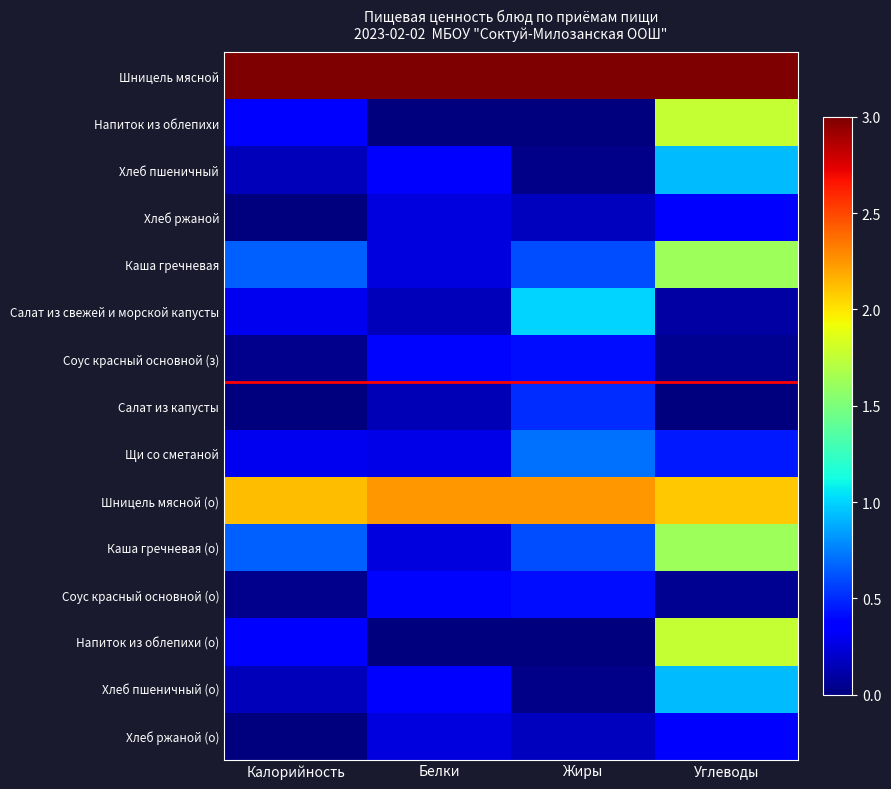

What is the total value across all series at Углеводы?

15.1